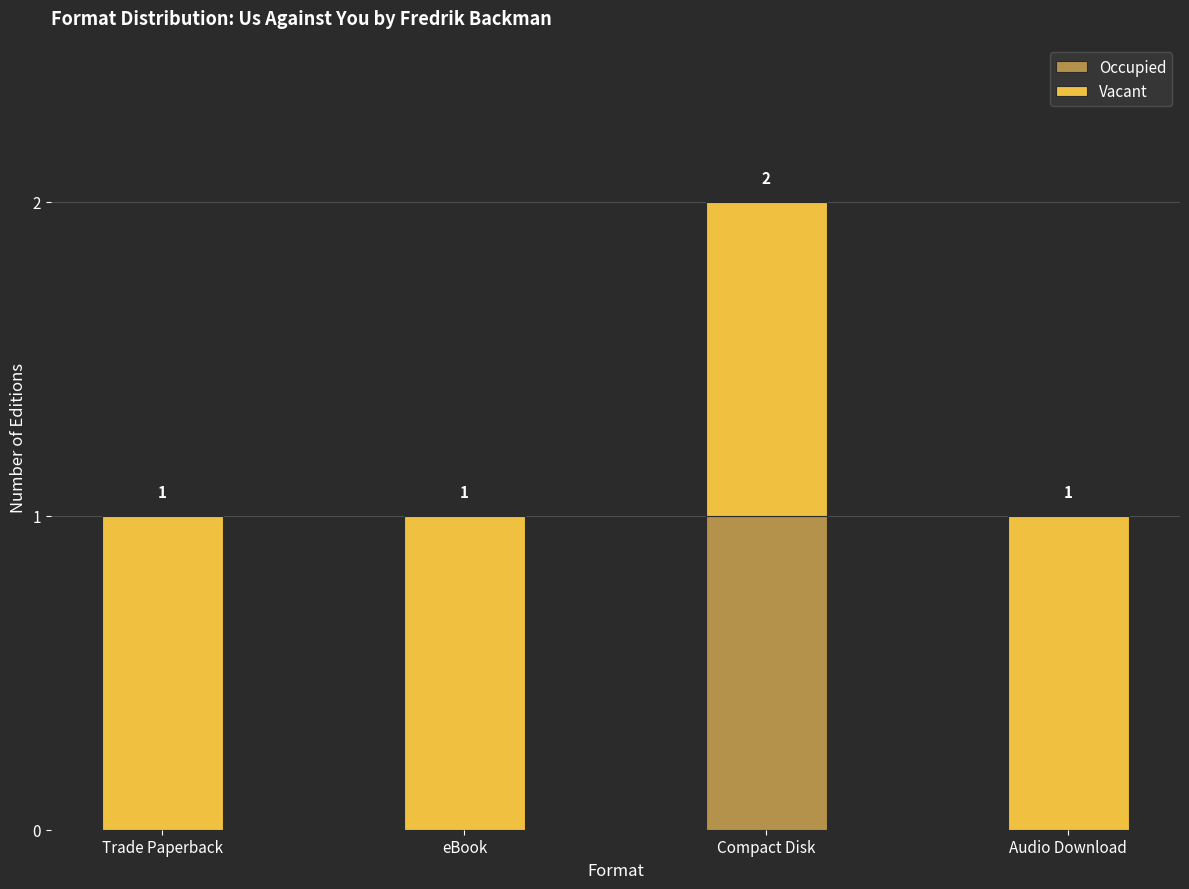

What are all the series names shown in the legend?

Occupied, Vacant